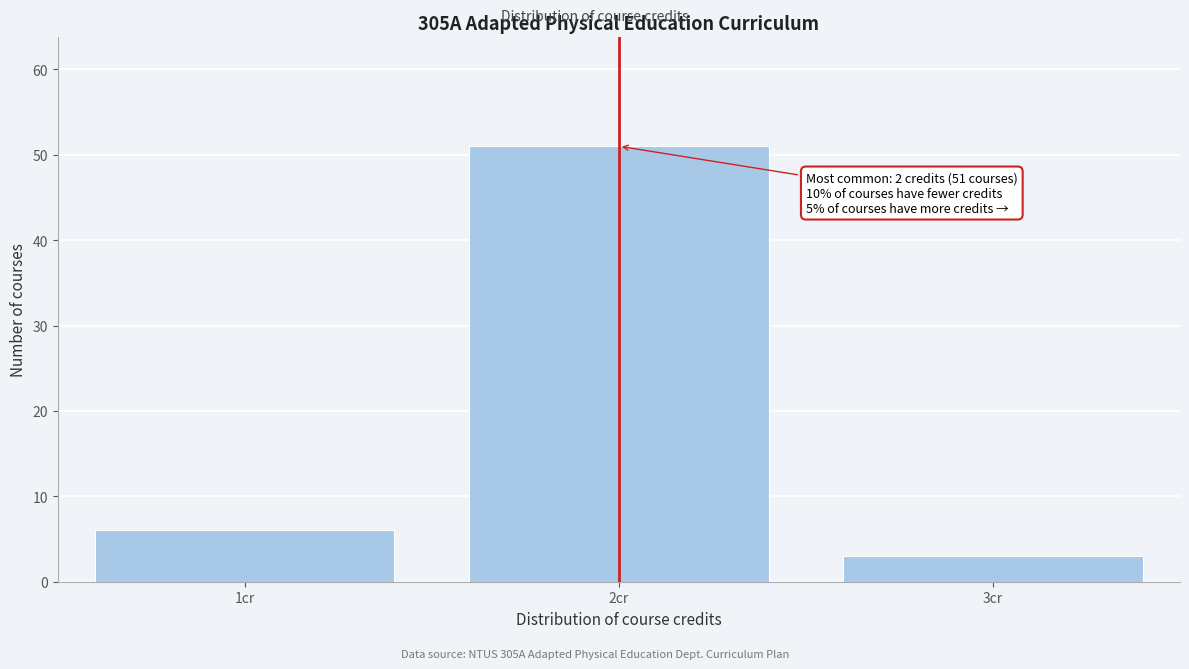

Reading left to right, transcribe all the data shown in this chart.

6	51	3